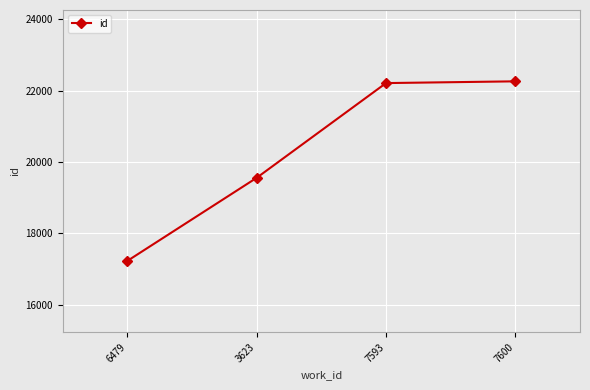

How many lines are shown in the chart?

1